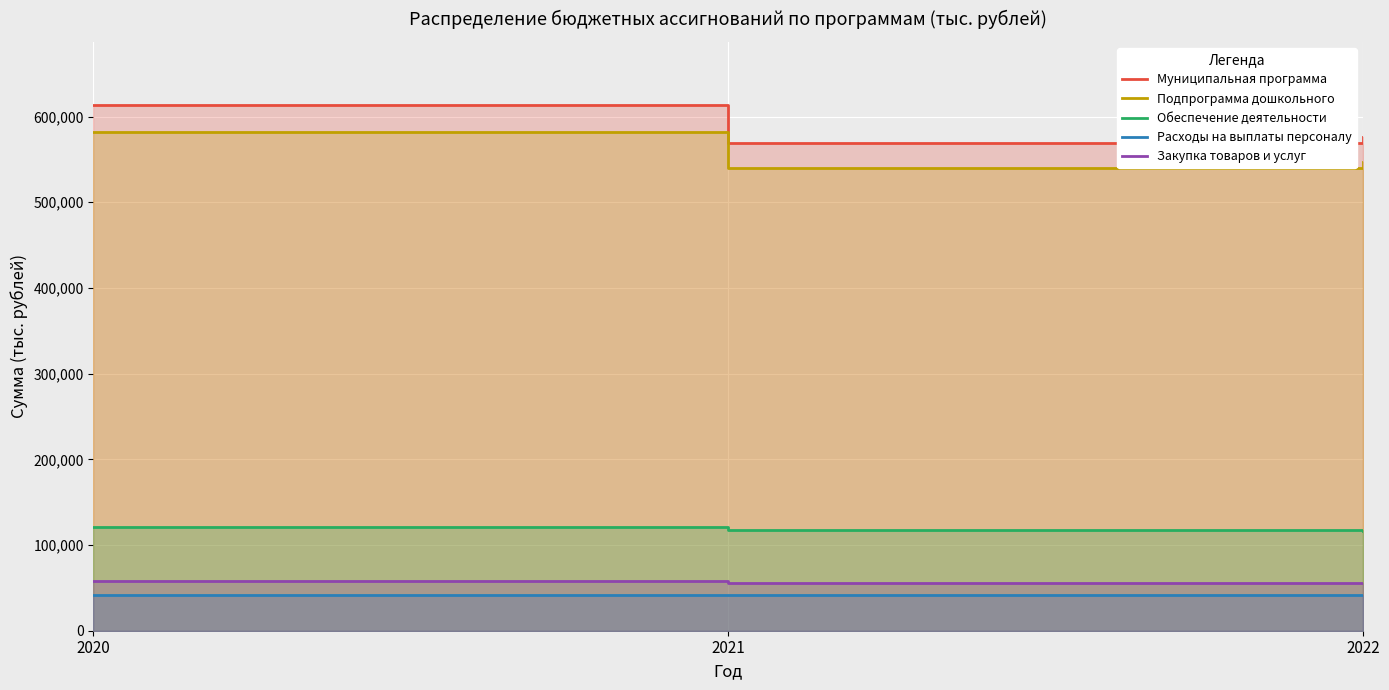

Where does the Обеспечение деятельности series first go above 117639?

2020